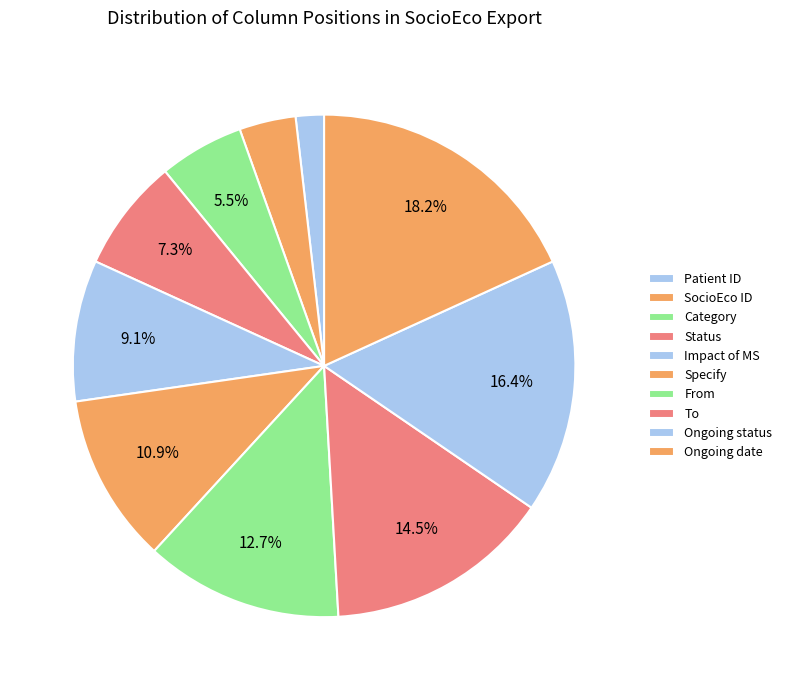

Does any single category account for the majority?

No